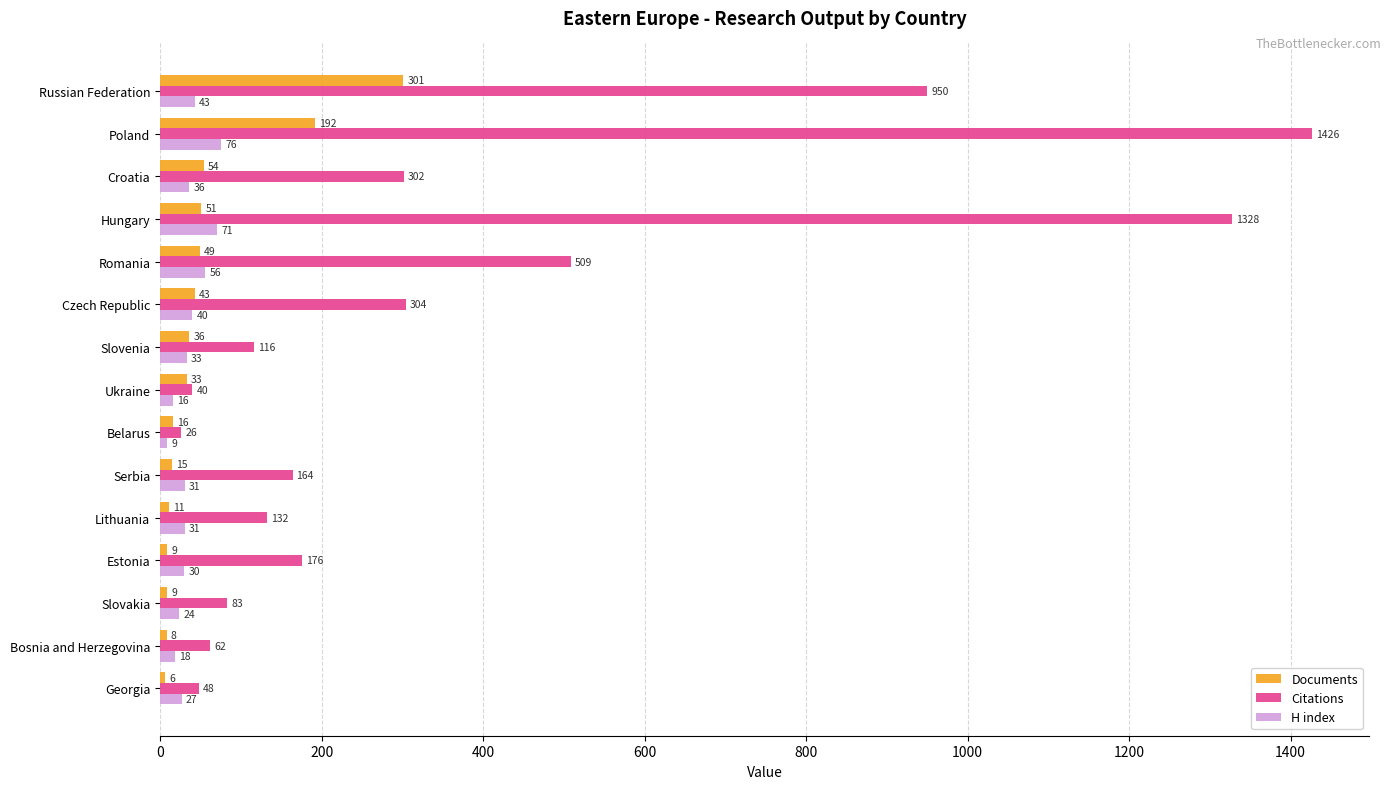

What is the maximum value for Citations?

1426